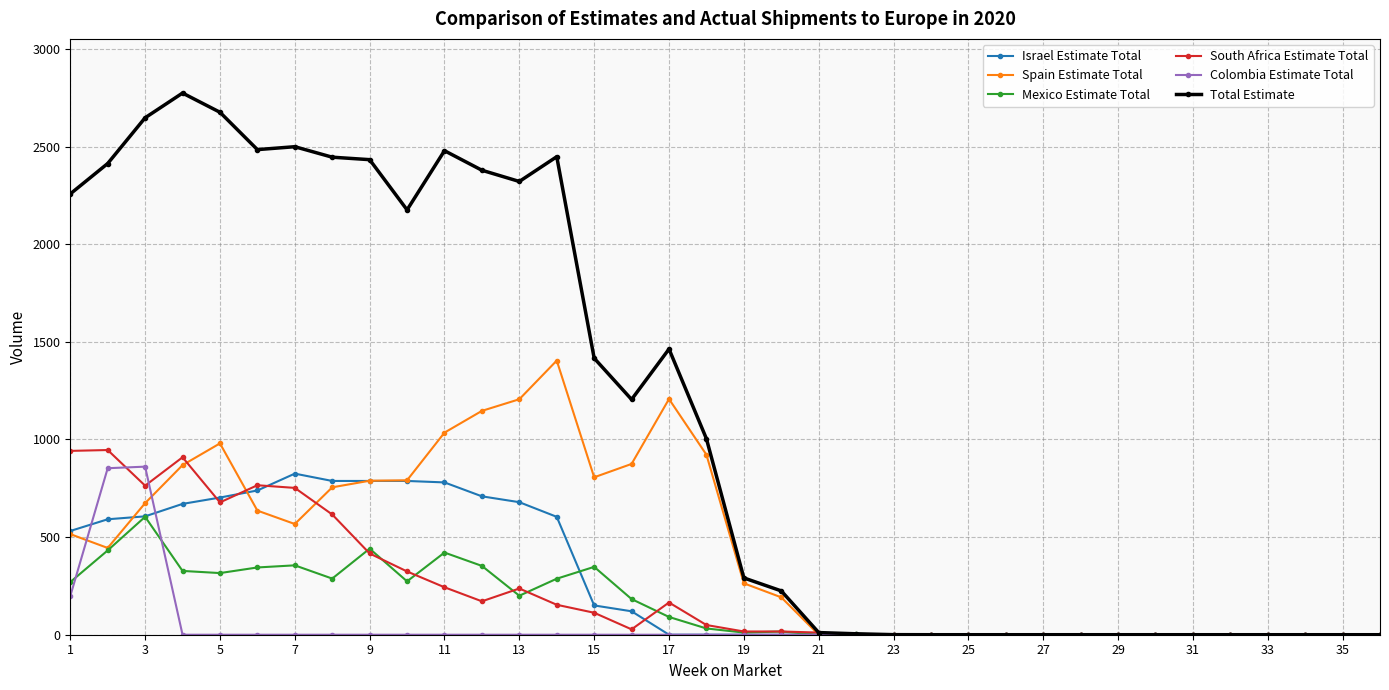

True or false: Israel Estimate Total has more than 0 points higher than both neighbors.

True